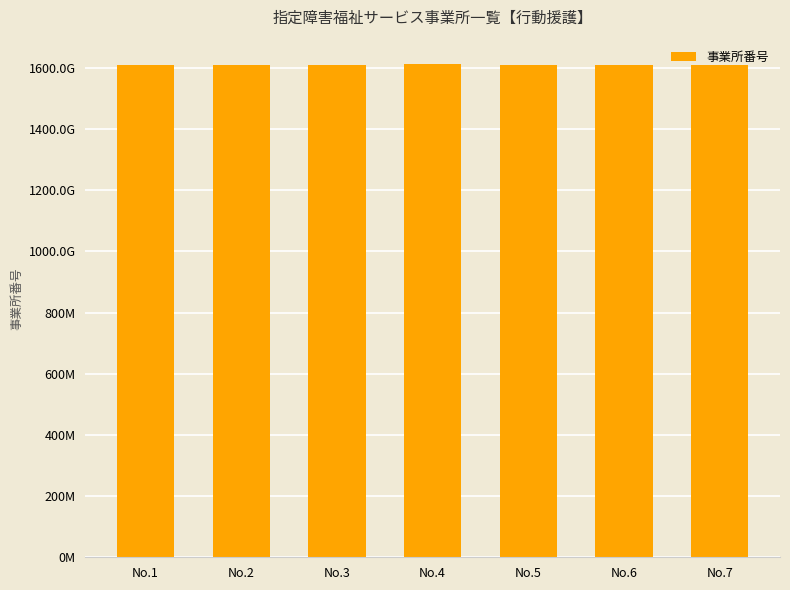

The chart shows a value of 894482291 at No.2. True or false?

False